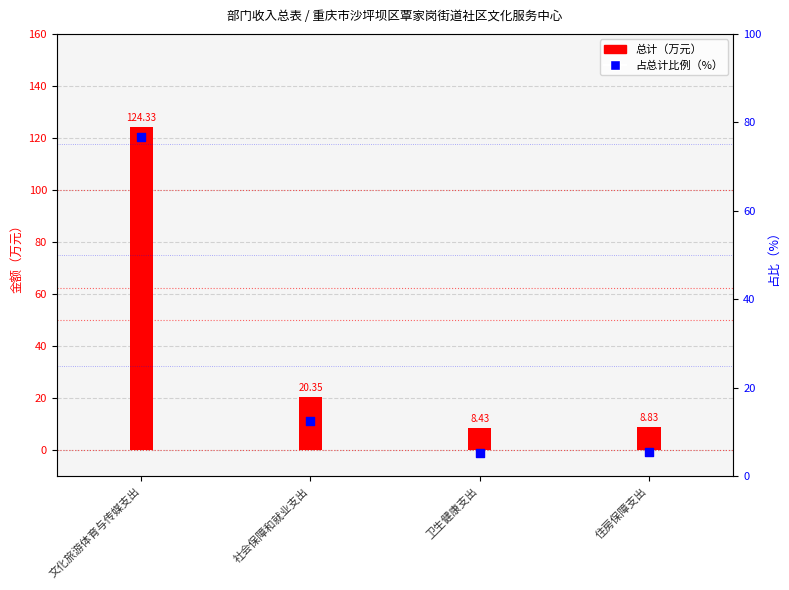

What is the total value across all series at 社会保障和就业支出?

32.9